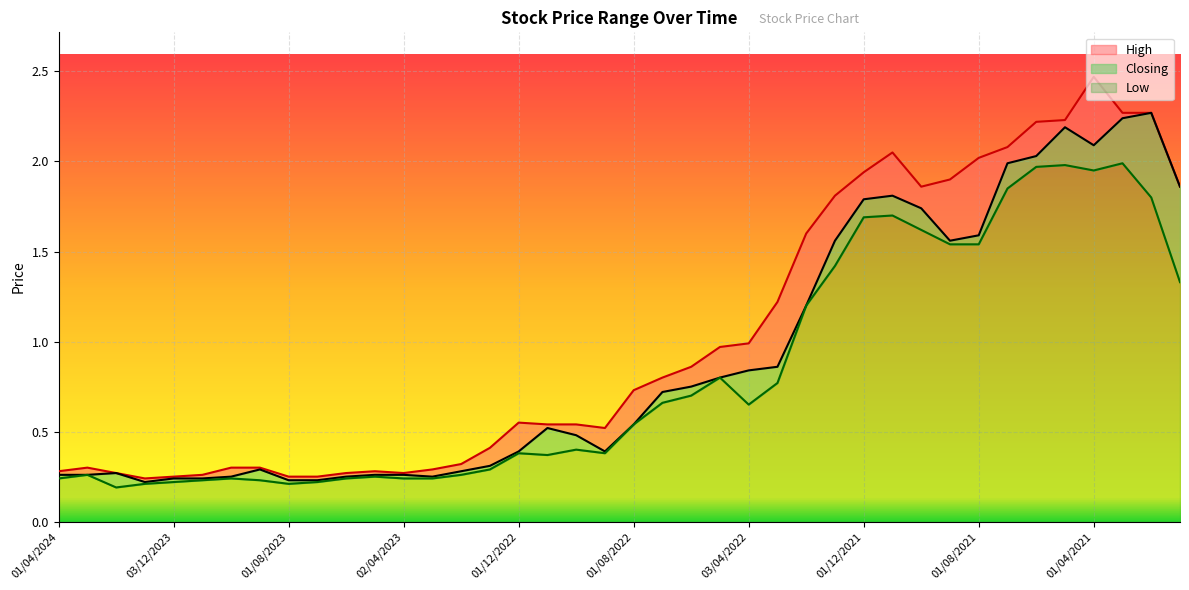

What is the highest value of the Low series?

2.0